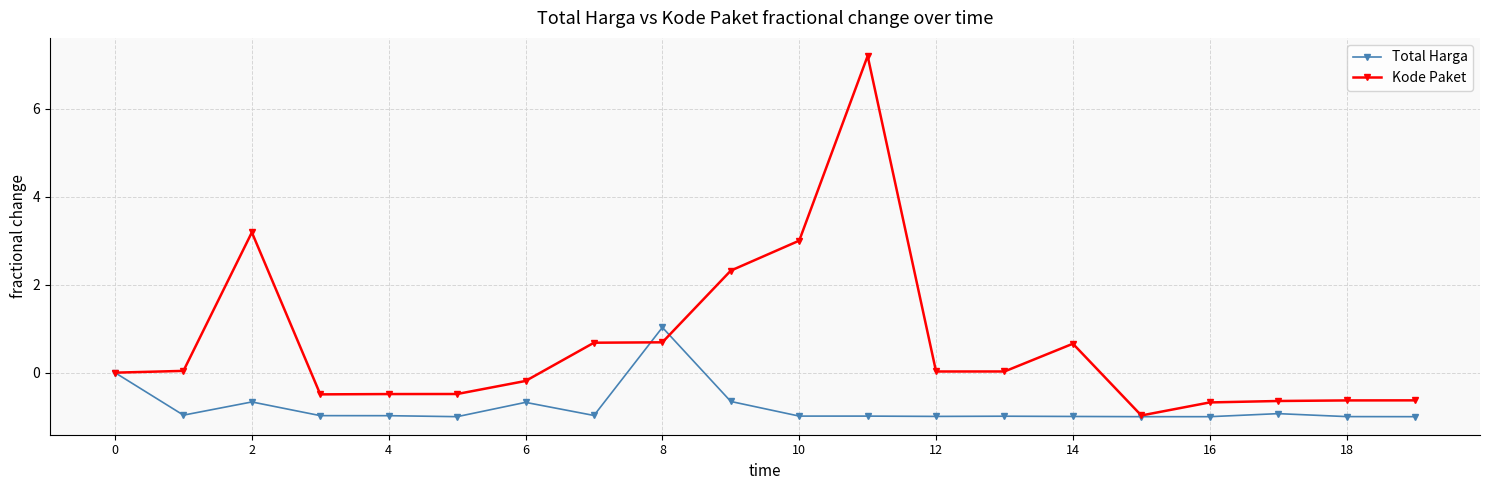

How many data points does each series have?

20